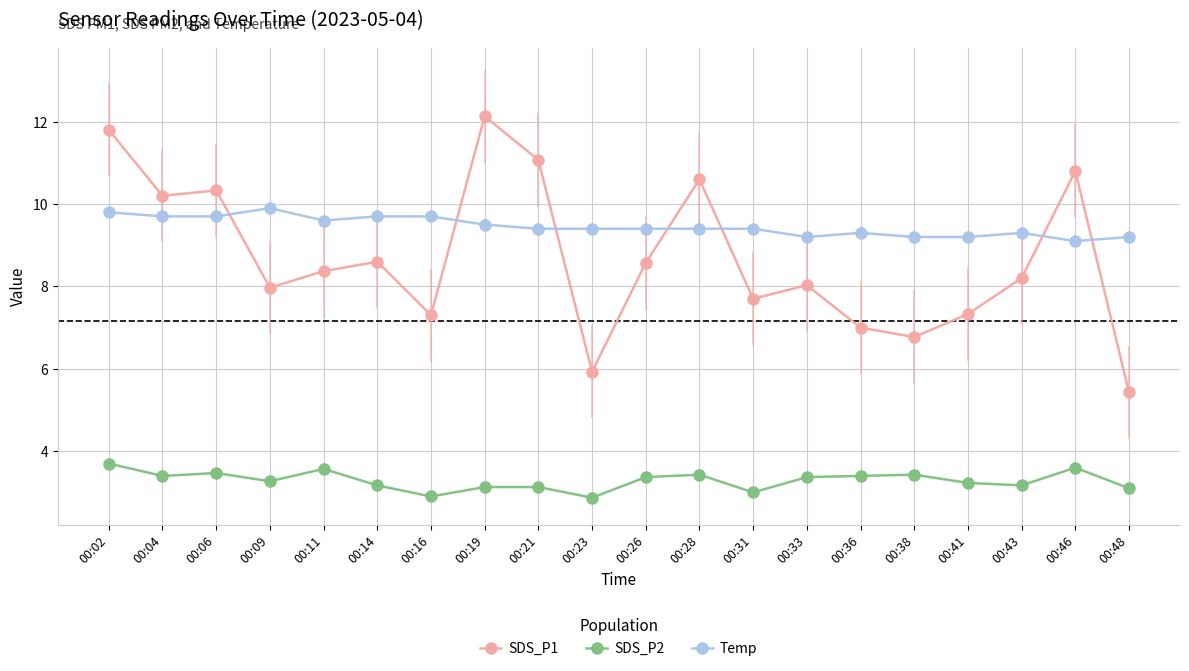

What is the minimum value for Temp?

9.1